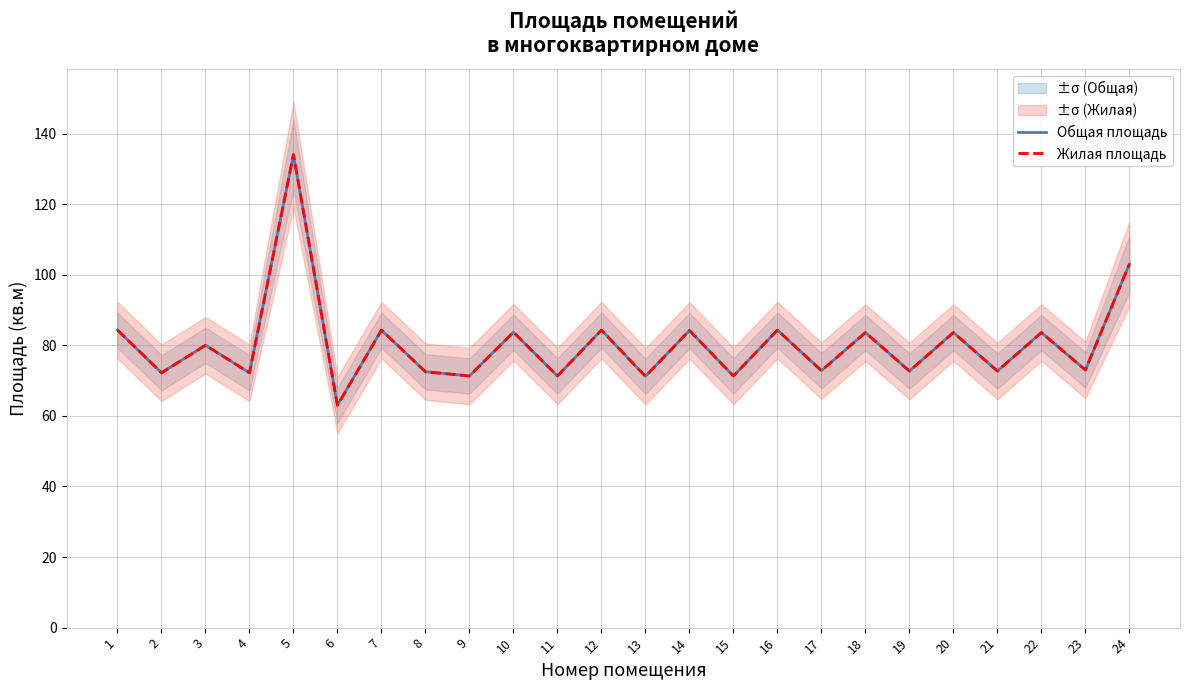

At 21, list the series in order from largest to smallest.

Общая площадь, Жилая площадь